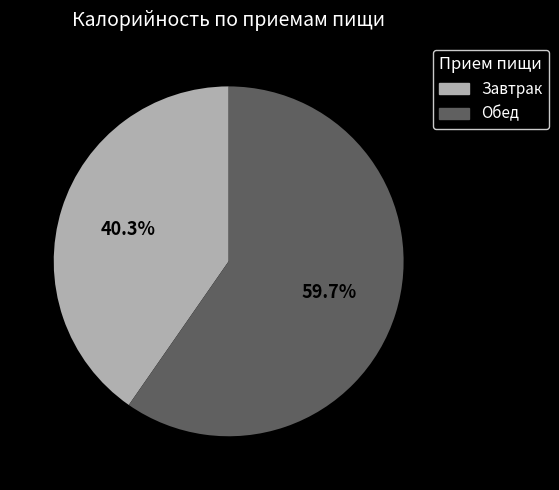

To the nearest percent, what is the difference between the largest and smallest slice percentages?

19%